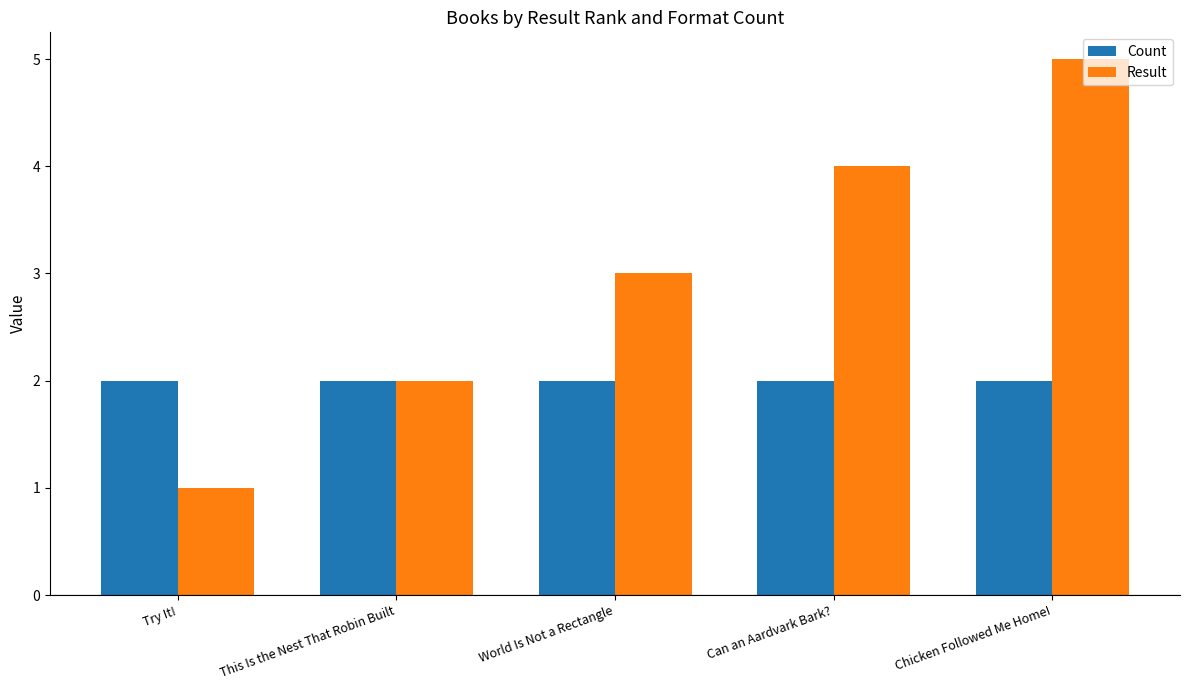

At Chicken Followed Me Home!, list the series in order from smallest to largest.

Count, Result